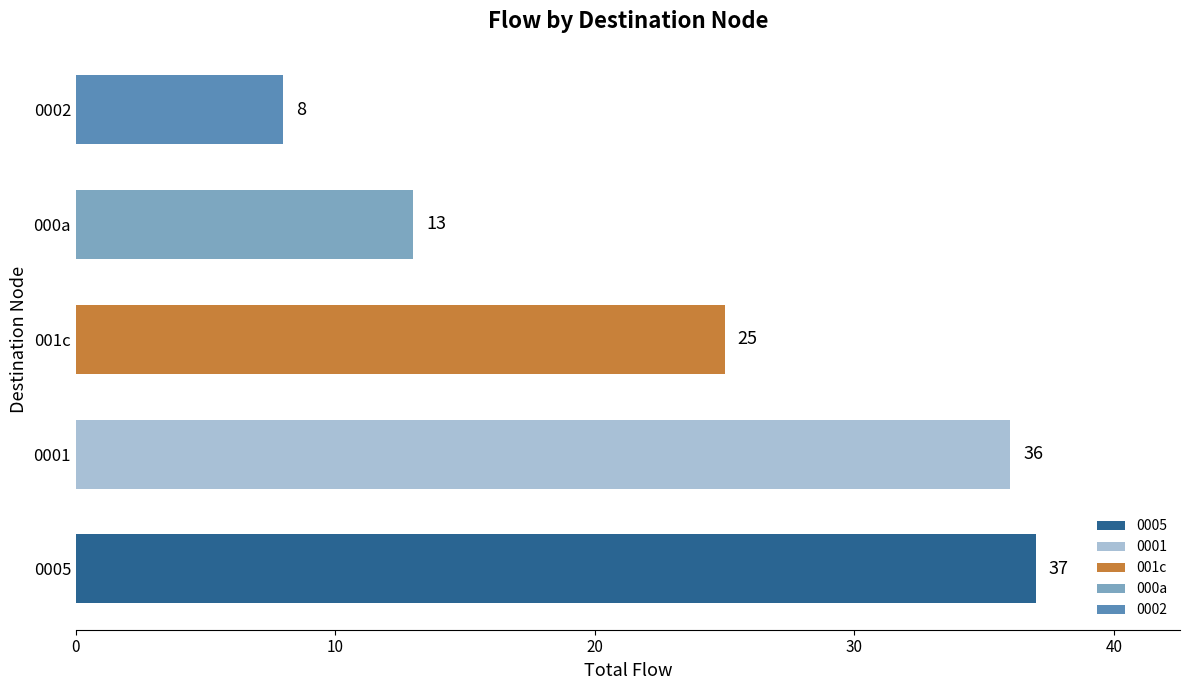

List the labels in order of value, smallest first.

0002, 000a, 001c, 0001, 0005